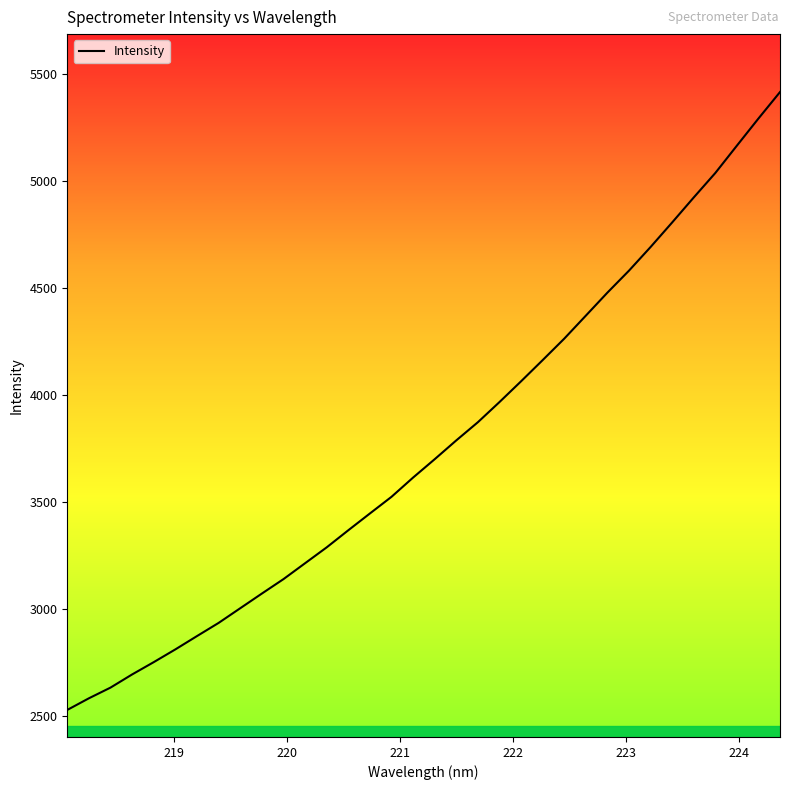

How many values are below 3700?

17